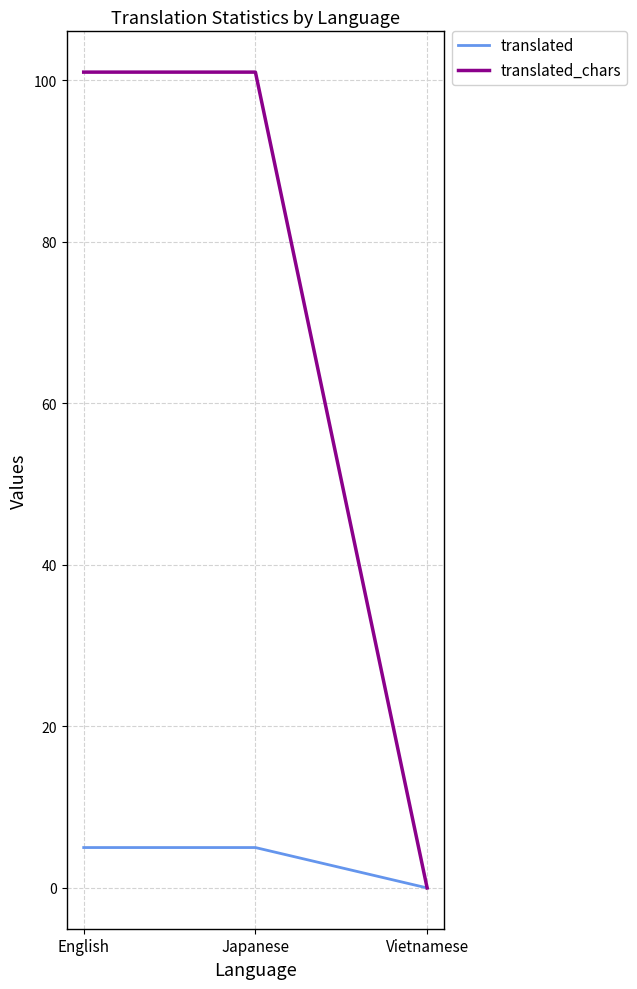

What is the difference between the highest and lowest values at English?

96